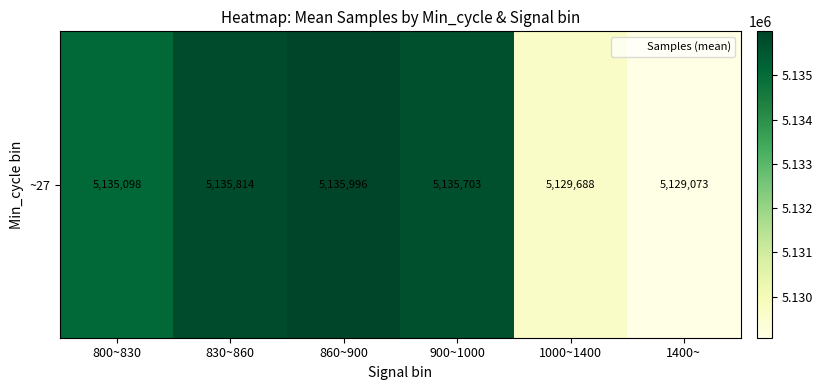

Reading left to right, list all the values displayed in this chart.

800~830=5135098.0	830~860=5135814.0	860~900=5135996.6	900~1000=5135703.7	1000~1400=5129688.7	1400~=5129073.0